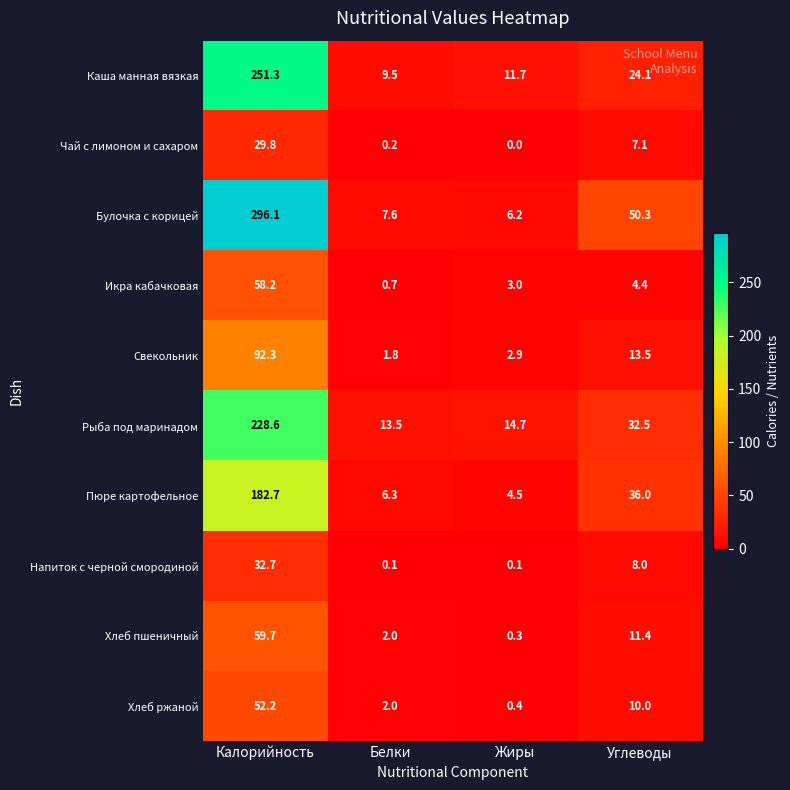

Count the number of data series in this chart.

10